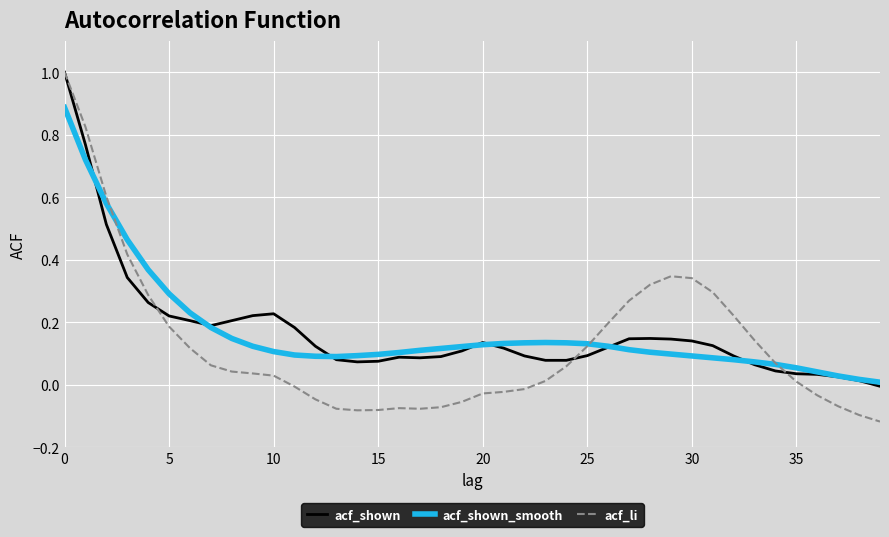

What are all the series names shown in the legend?

acf_shown, acf_shown_smooth, acf_li